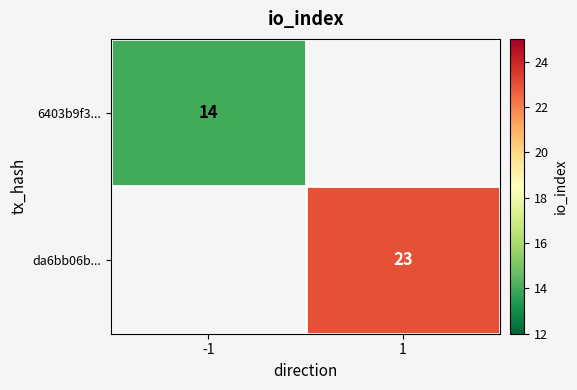

The da6bb06b... series shows 12.5 at 1. True or false?

False